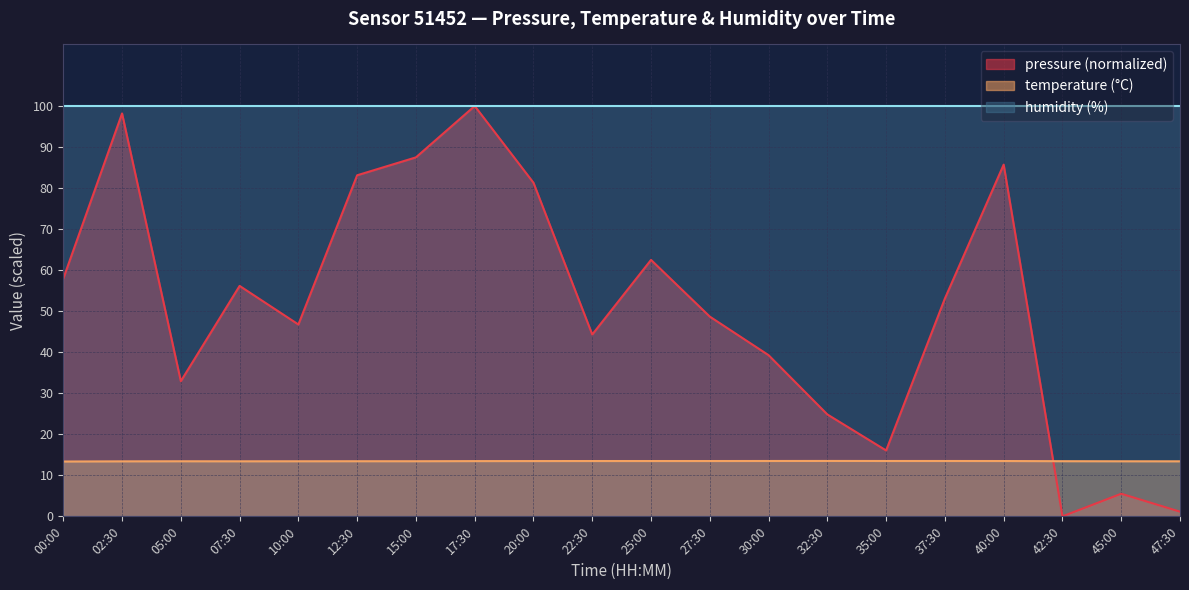

What is the label of the 10th point from the left?

22:30